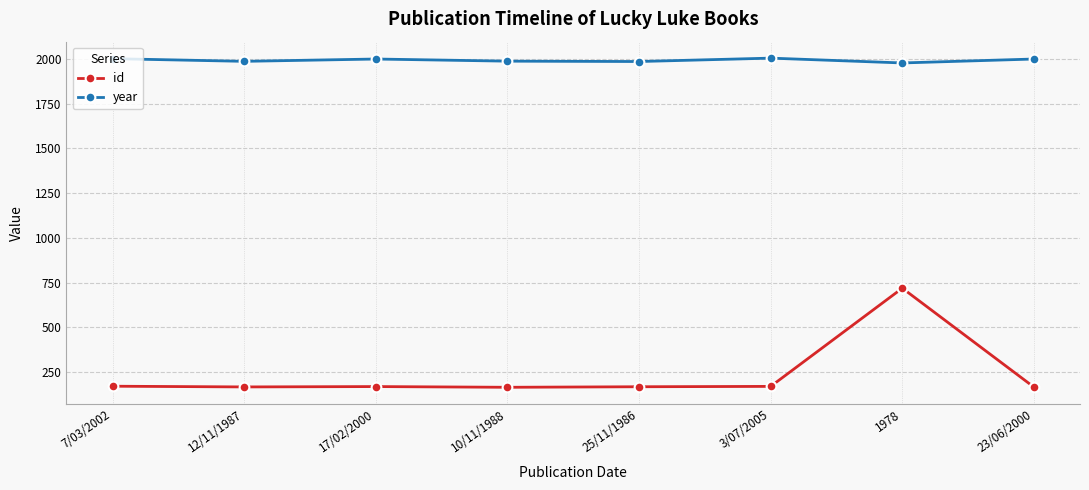

What is the label of the 4th point from the left?

10/11/1988